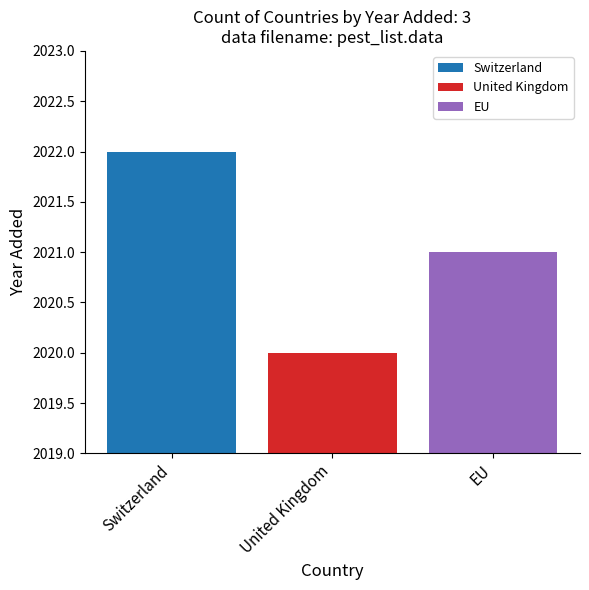

What is the maximum value shown in the chart?

2022